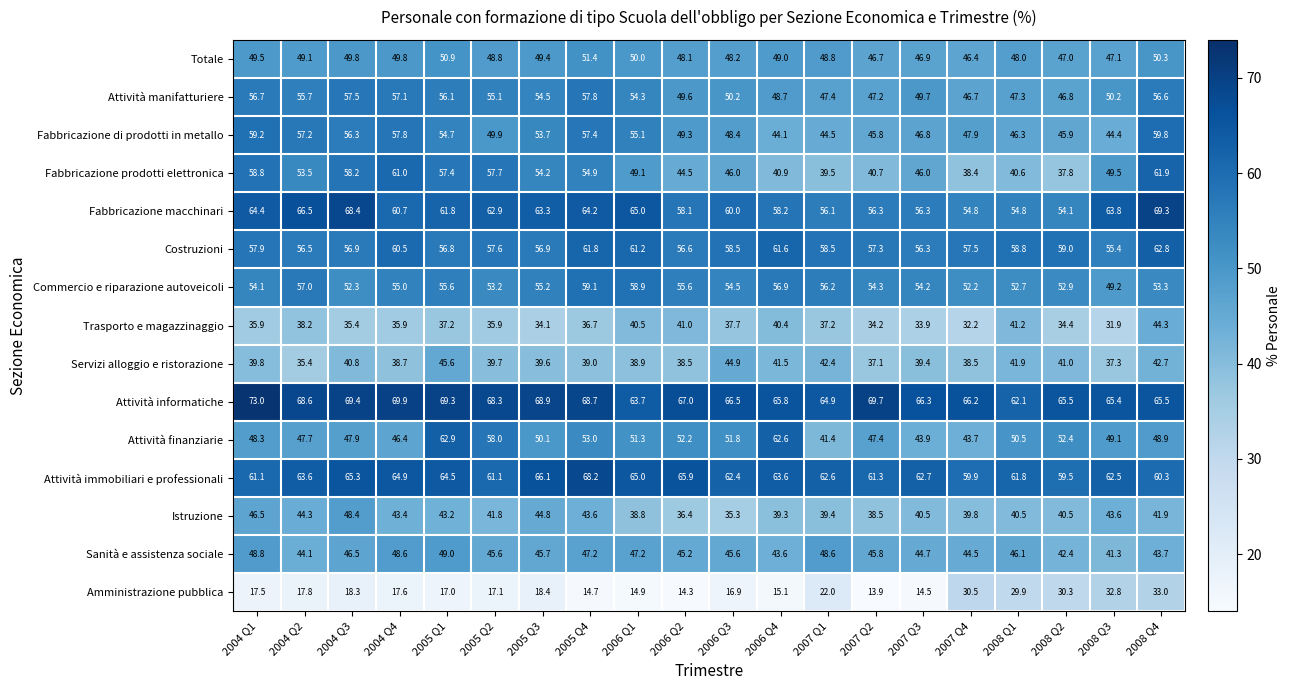

Is it true that Totale equals 48.2 at 2006 Q3?

True